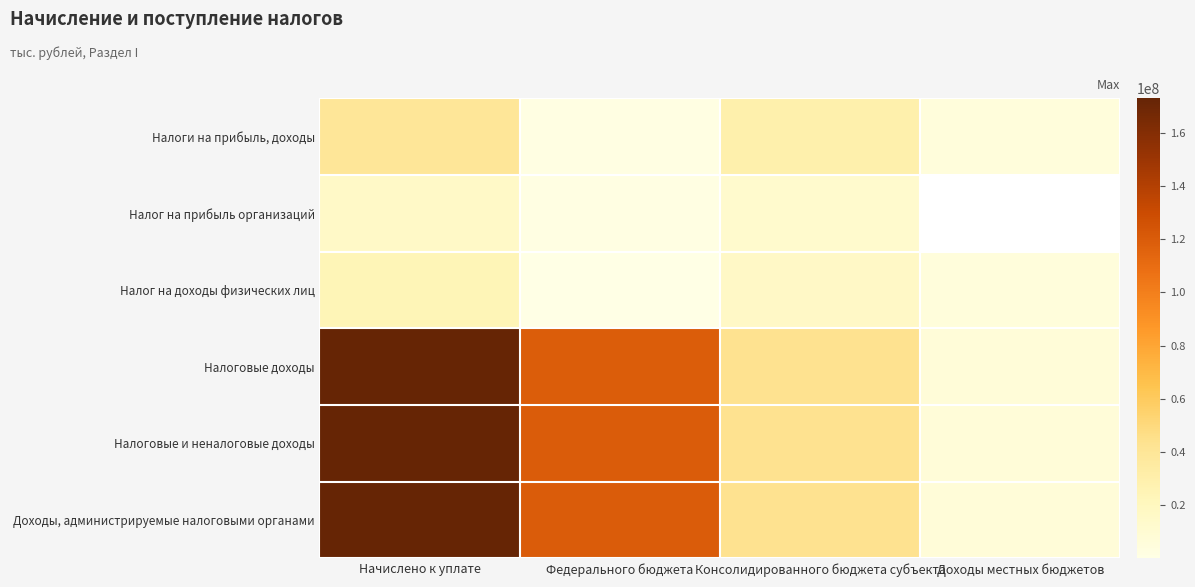

Rank the categories by Налоговые доходы value from highest to lowest.

Начислено к уплате, Федерального бюджета, Консолидированного бюджета субъекта, Доходы местных бюджетов